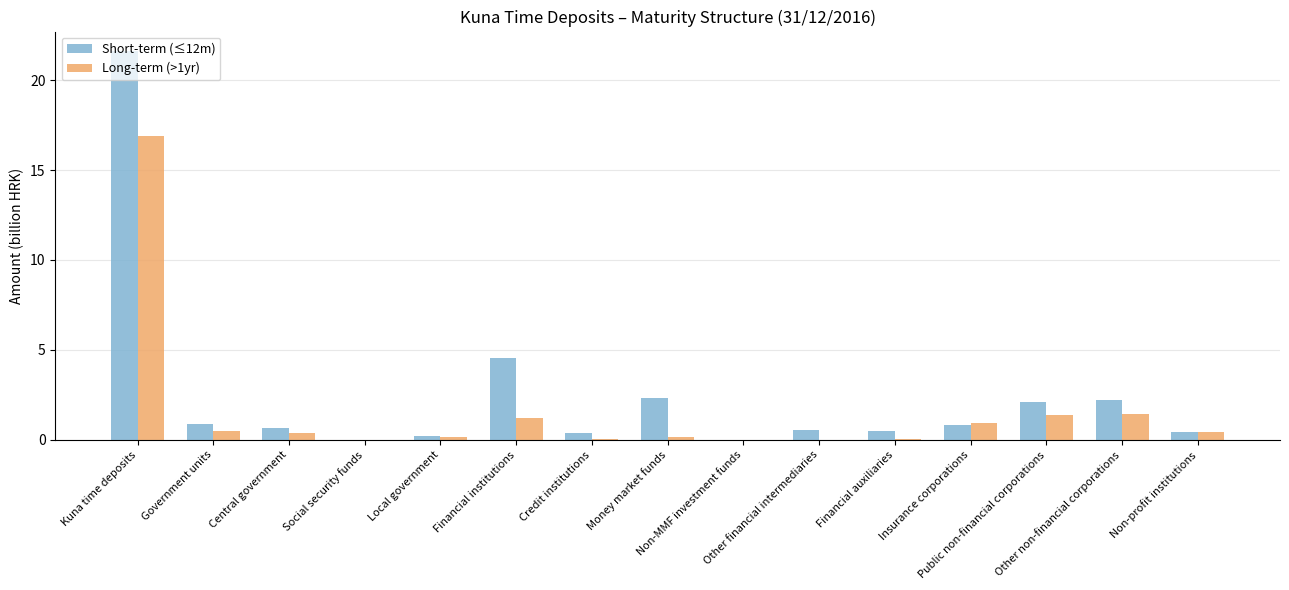

Is it true that Short-term (≤12m) equals 2.3 at Money market funds?

True